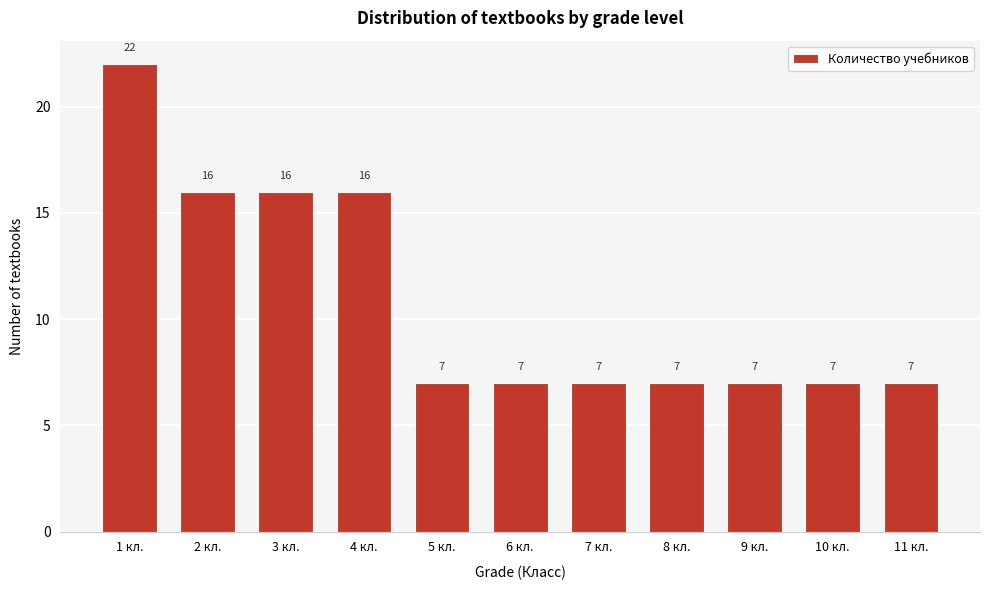

Reading right to left, what are all the values shown in this chart?

7	7	7	7	7	7	7	16	16	16	22